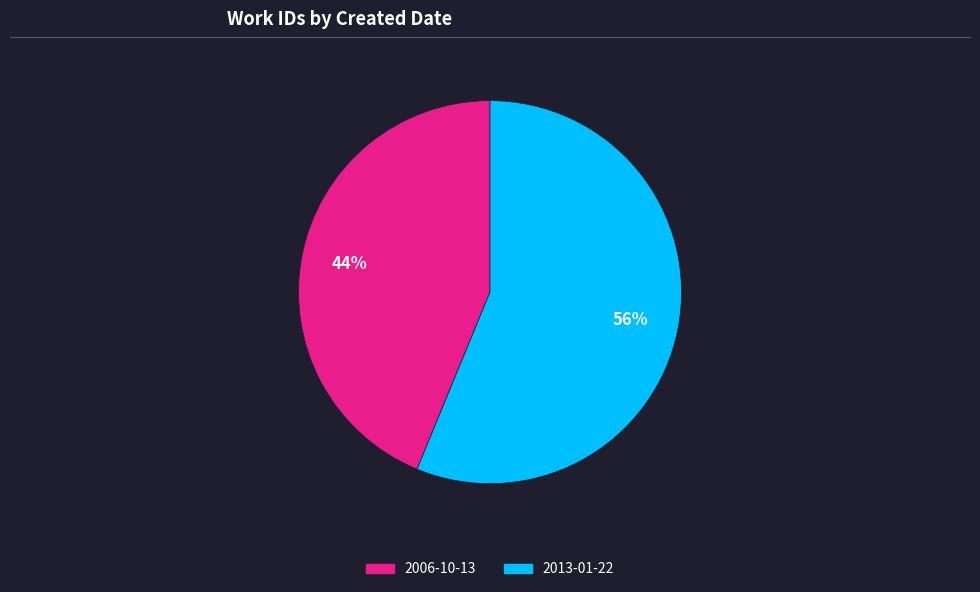

Is 2013-01-22 the majority of the pie?

Yes